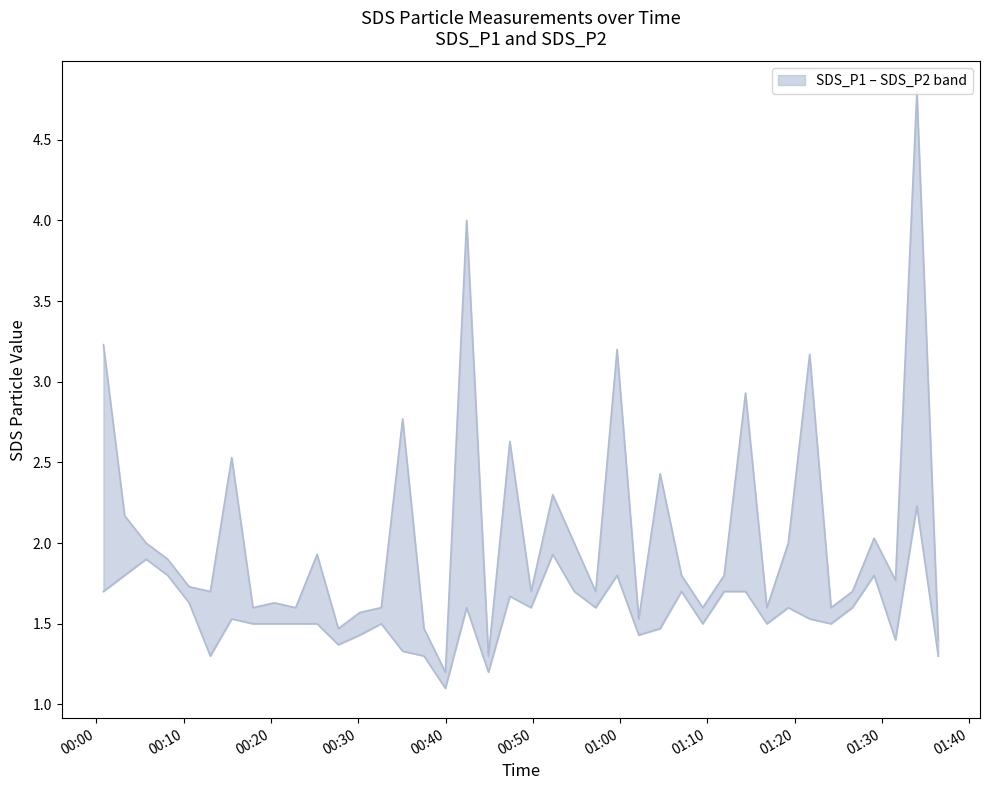

Is the value of SDS_P1 at 14 greater than the value of SDS_P2 at 26?

Yes